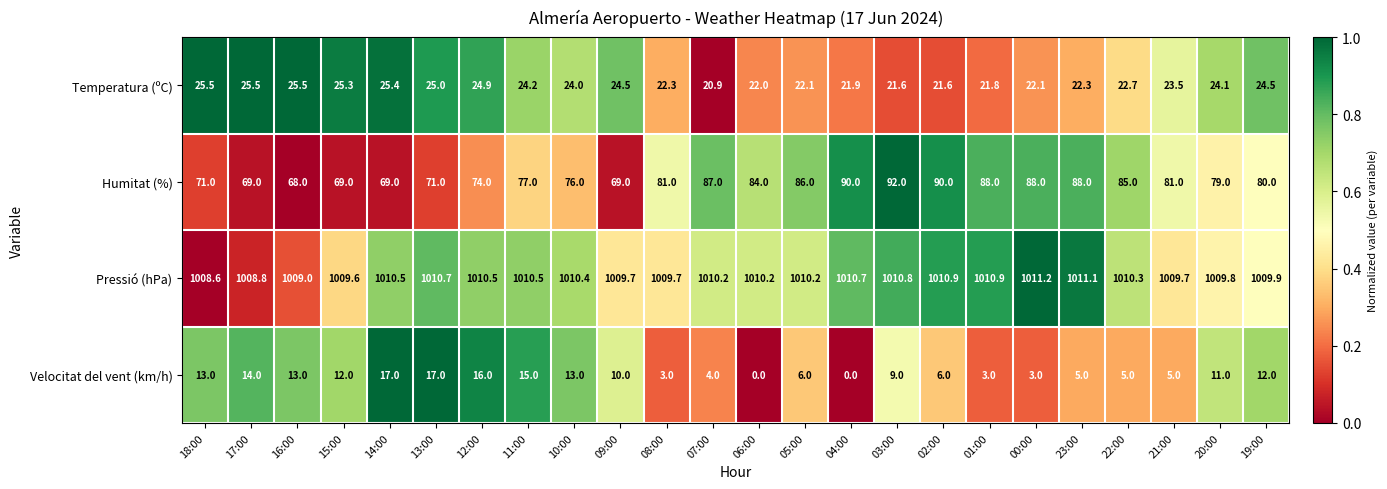

Which series has the largest total across all categories?

Pressió (hPa)